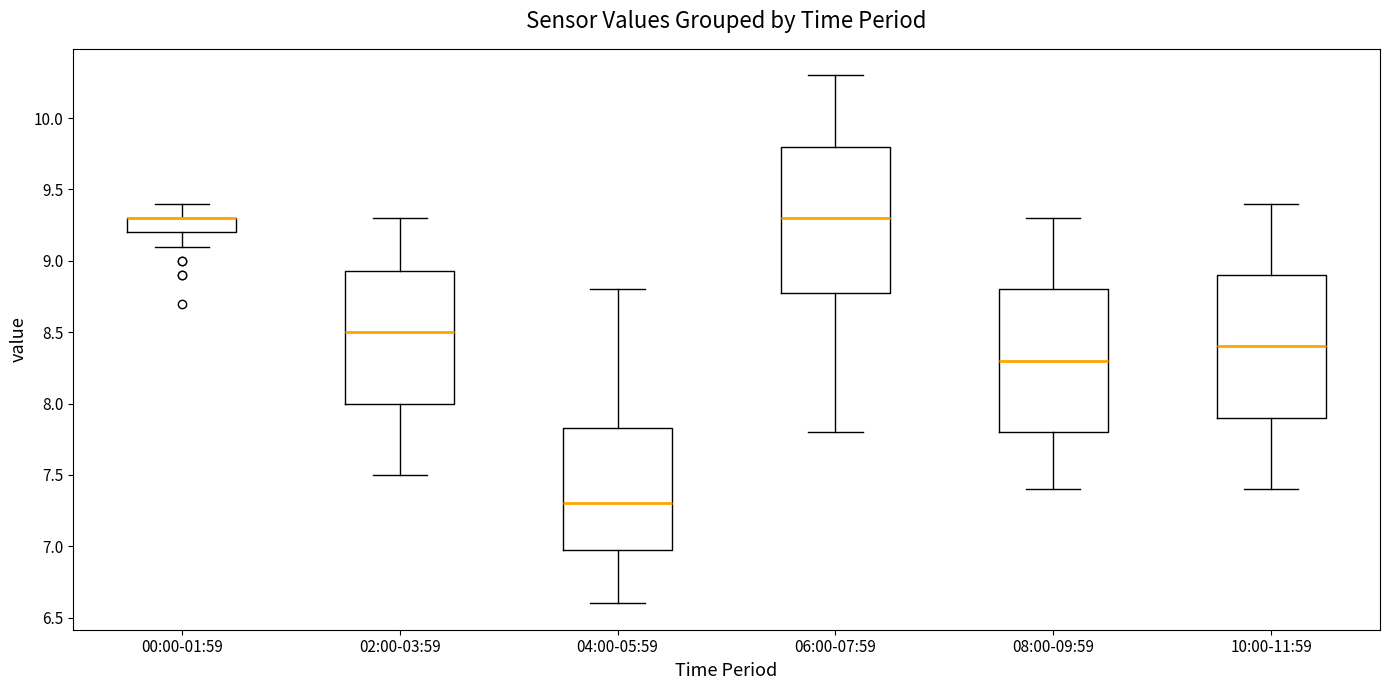

Reading left to right, read every box against the y-axis: the position of its median line, the range the box covers, and the ends of its whiskers. The values are not printed on the chart, so give them approximately, as read against the axis.

00:00-01:59: median 9.30 (drawn on the box's upper edge), box 9.20 to 9.30, whiskers 9.10 to 9.40
02:00-03:59: median 8.50, box 8.00 to 8.95, whiskers 7.50 to 9.30
04:00-05:59: median 7.30, box 7.00 to 7.85, whiskers 6.60 to 8.80
06:00-07:59: median 9.30, box 8.80 to 9.80, whiskers 7.80 to 10.30
08:00-09:59: median 8.30, box 7.80 to 8.80, whiskers 7.40 to 9.30
10:00-11:59: median 8.40, box 7.90 to 8.90, whiskers 7.40 to 9.40